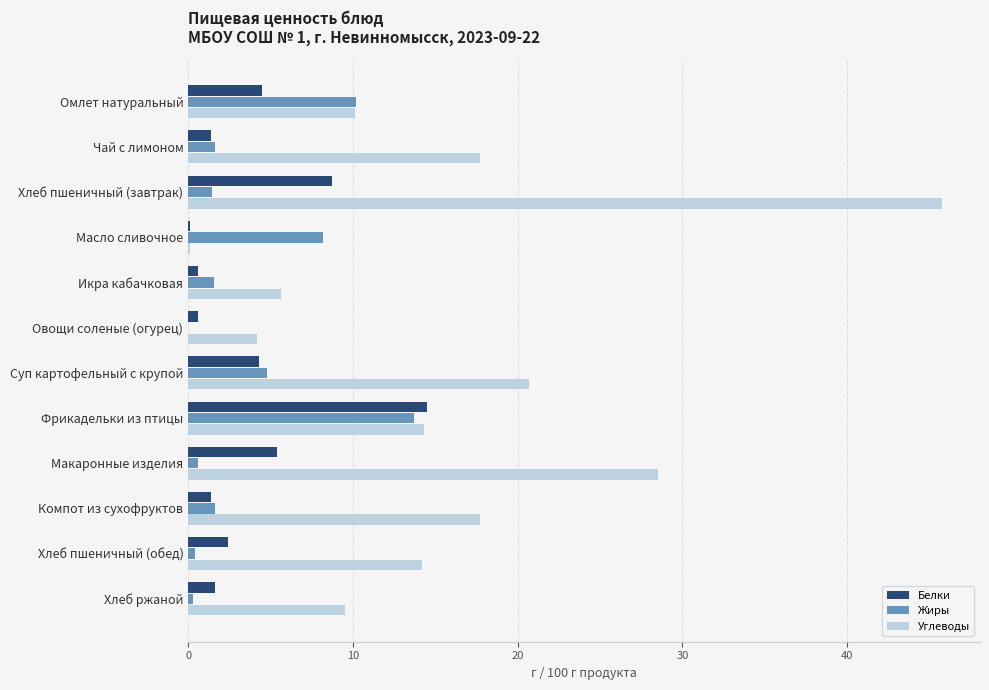

At which label is Углеводы closest to 22?

Суп картофельный с крупой